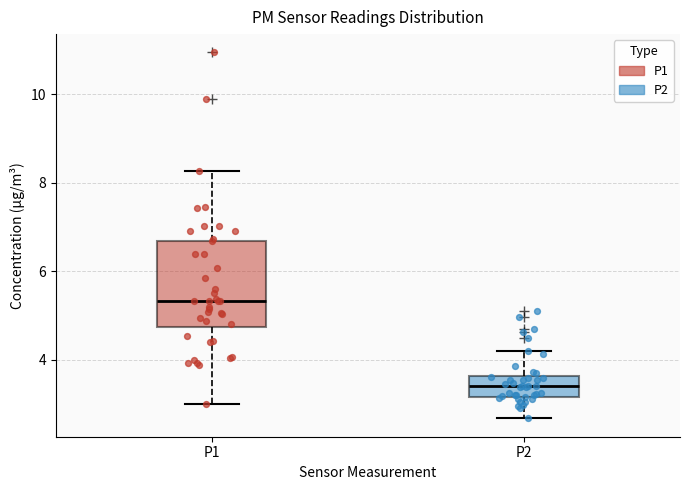

Which box is the tallest, from its lower edge to its upper edge?

P1